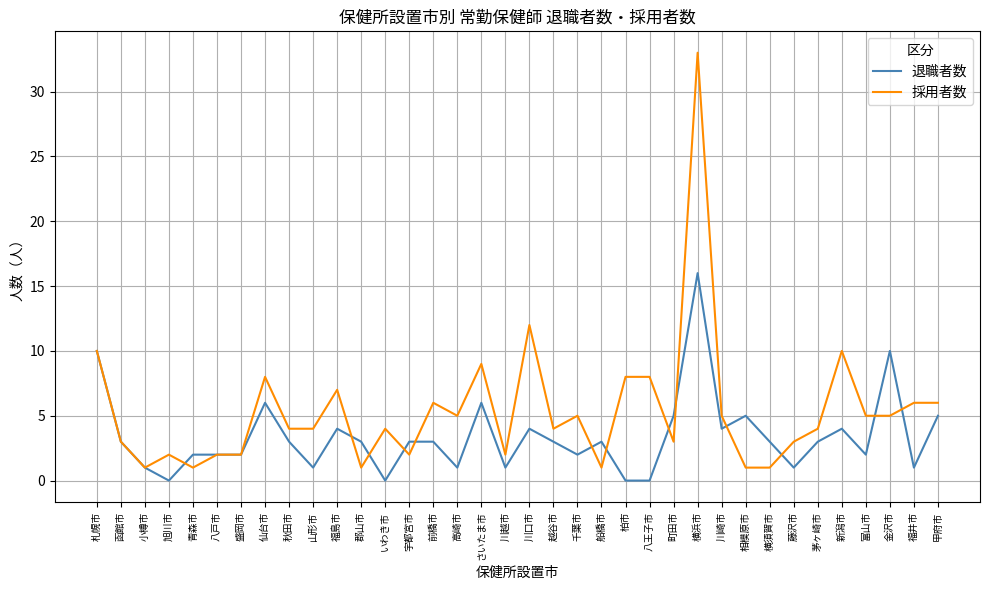

Which series has the widest spread of values?

採用者数